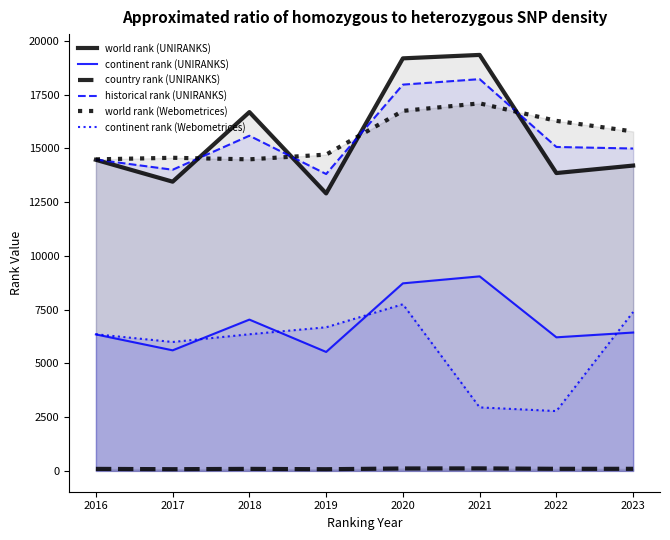

The continent rank (UNIRANKS) series shows 8997.7 at 2023. True or false?

False